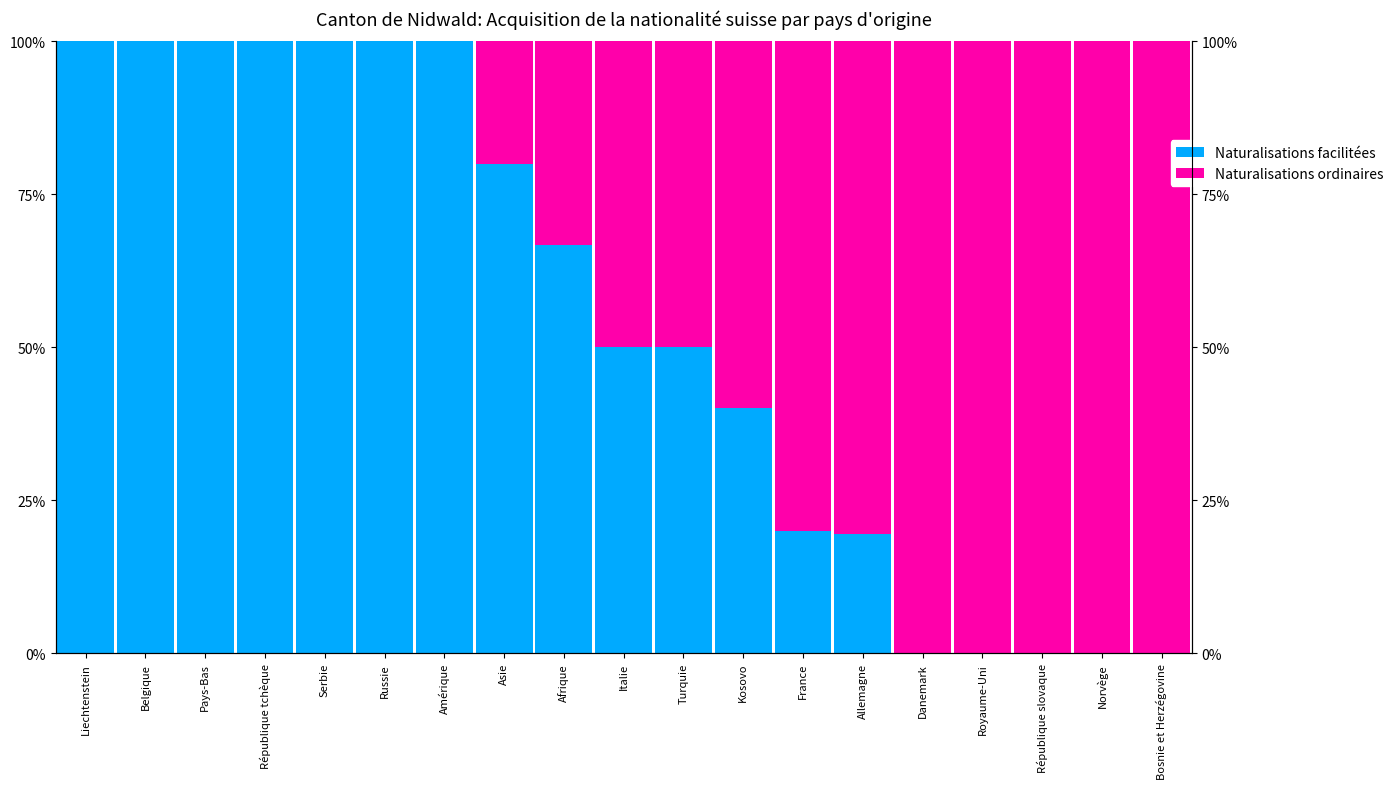

At which label is Naturalisations ordinaires closest to 50?

Italie